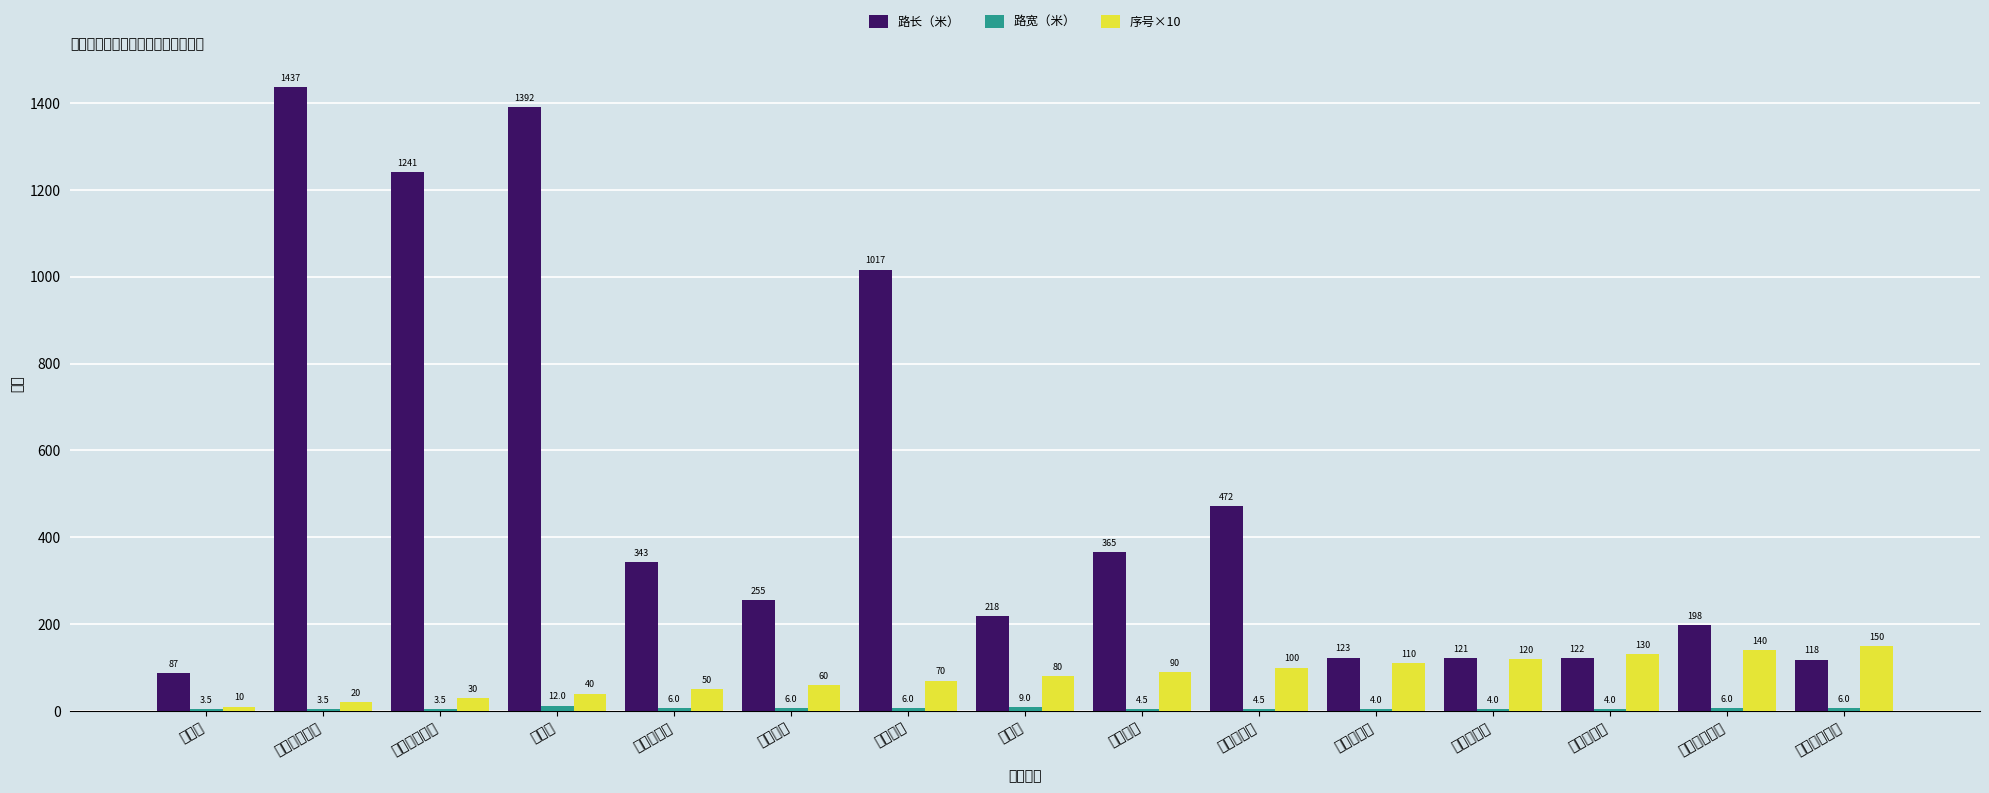

Rank the categories by 序号×10 value from highest to lowest.

池尾岭寨前路, 宙埕埔寨前路, 宙埕埔三巷, 宙埕埔二巷, 宙埕埔一巷, 古塘新寨路, 山门洋路, 下池路, 新溪北路, 新溪南路, 古塘水电路, 拥军路, 古塘振兴东路, 古塘振兴西路, 山湾路